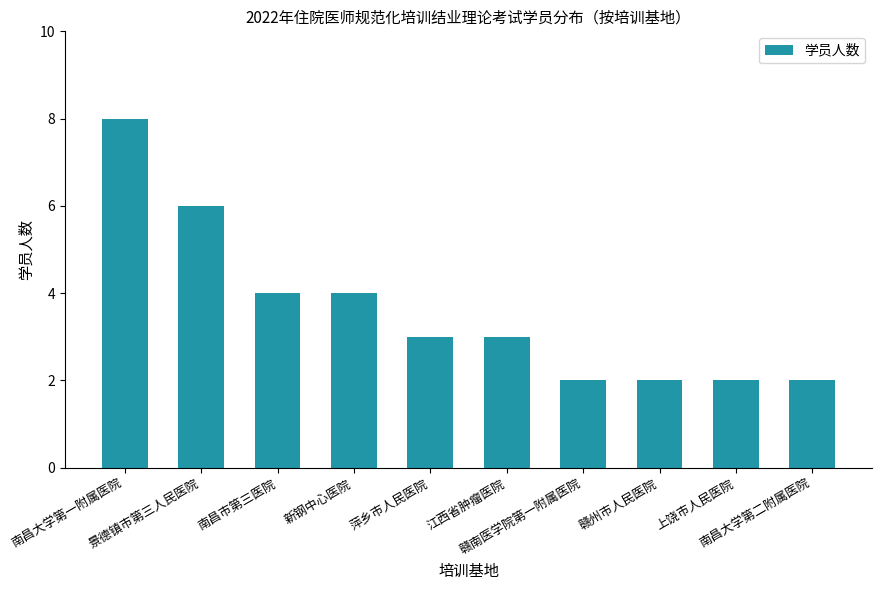

What is the label of the 10th bar from the left?

南昌大学第二附属医院